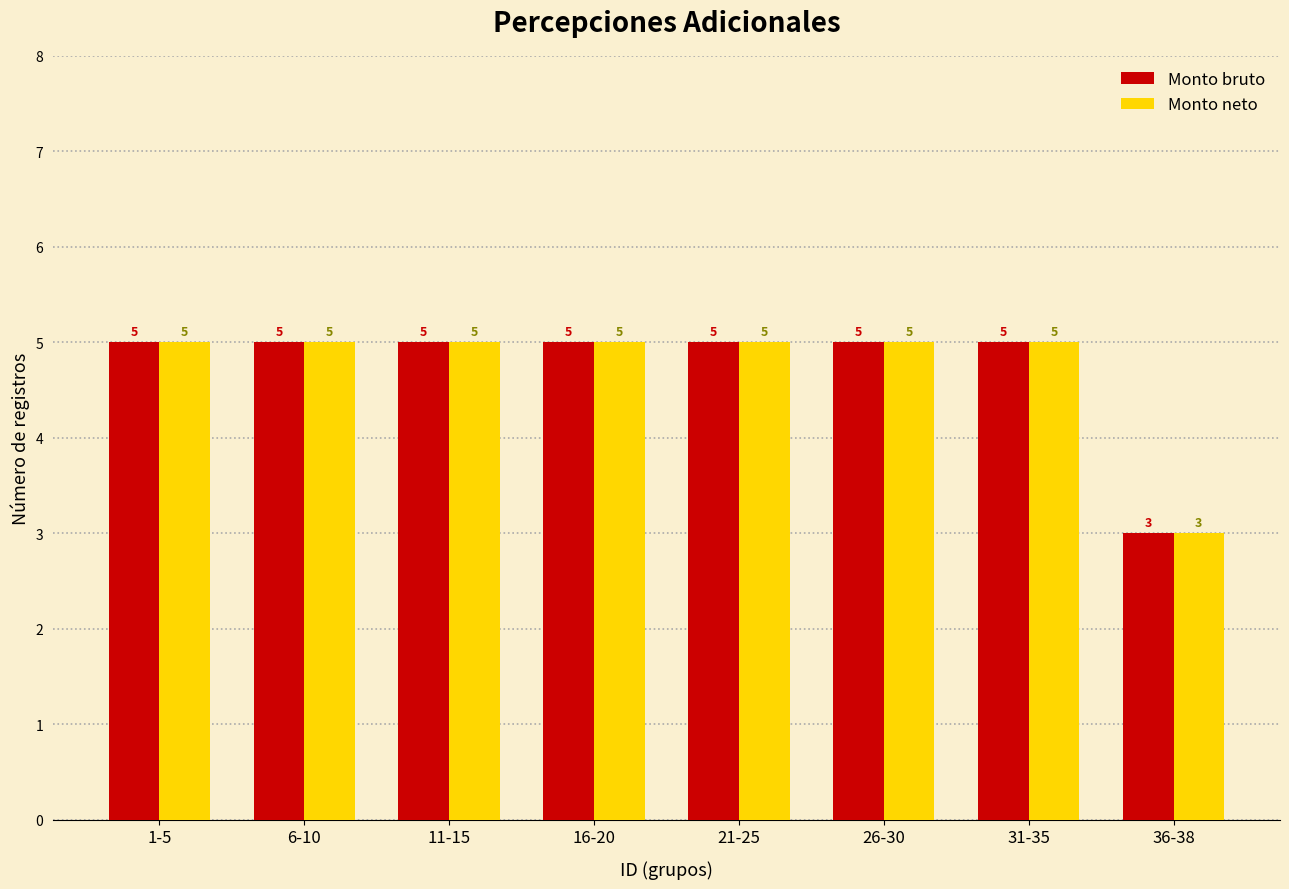

What is the total value across all series at 36-38?

6